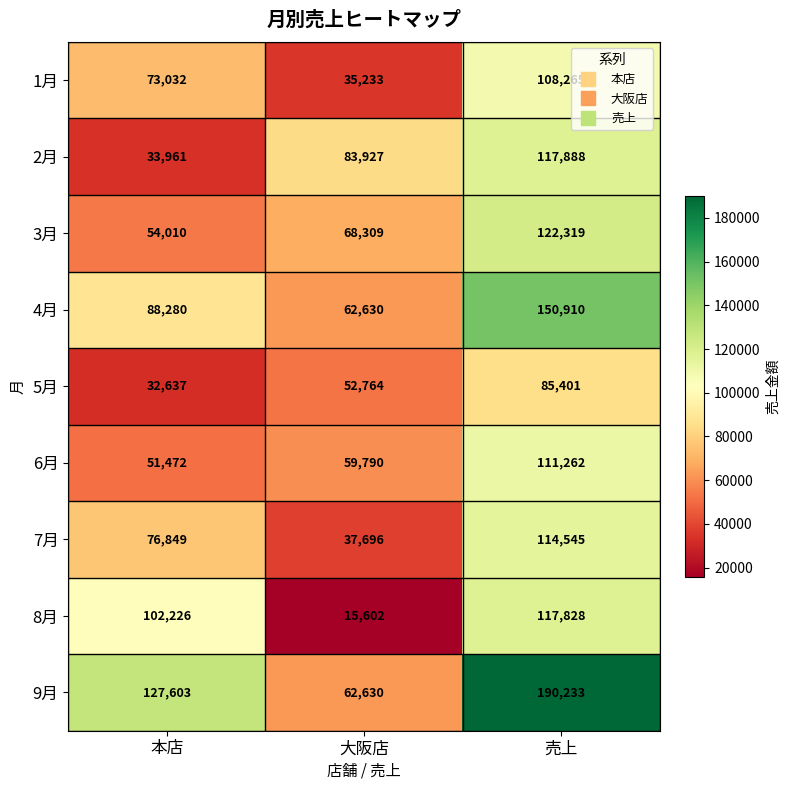

How many data points does each series have?

3